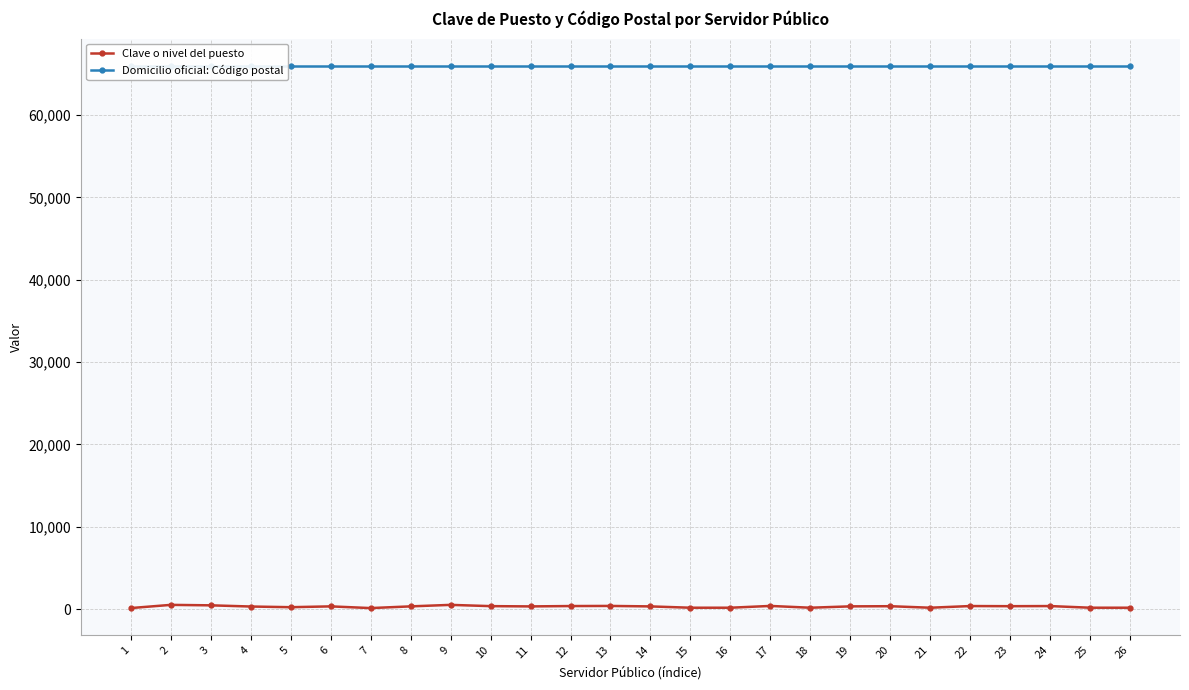

Reading left to right, extract all data points from this chart.

Clave o nivel del puesto: 130	517	461	317	235	334	127	335	517	364	331	374	388	331	171	171	388	171	336	355	171	374	357	372	172	171
Domicilio oficial: Código postal: 66000	66000	66000	66000	66000	66000	66000	66000	66000	66000	66000	66000	66000	66000	66000	66000	66000	66000	66000	66000	66000	66000	66000	66000	66000	66000